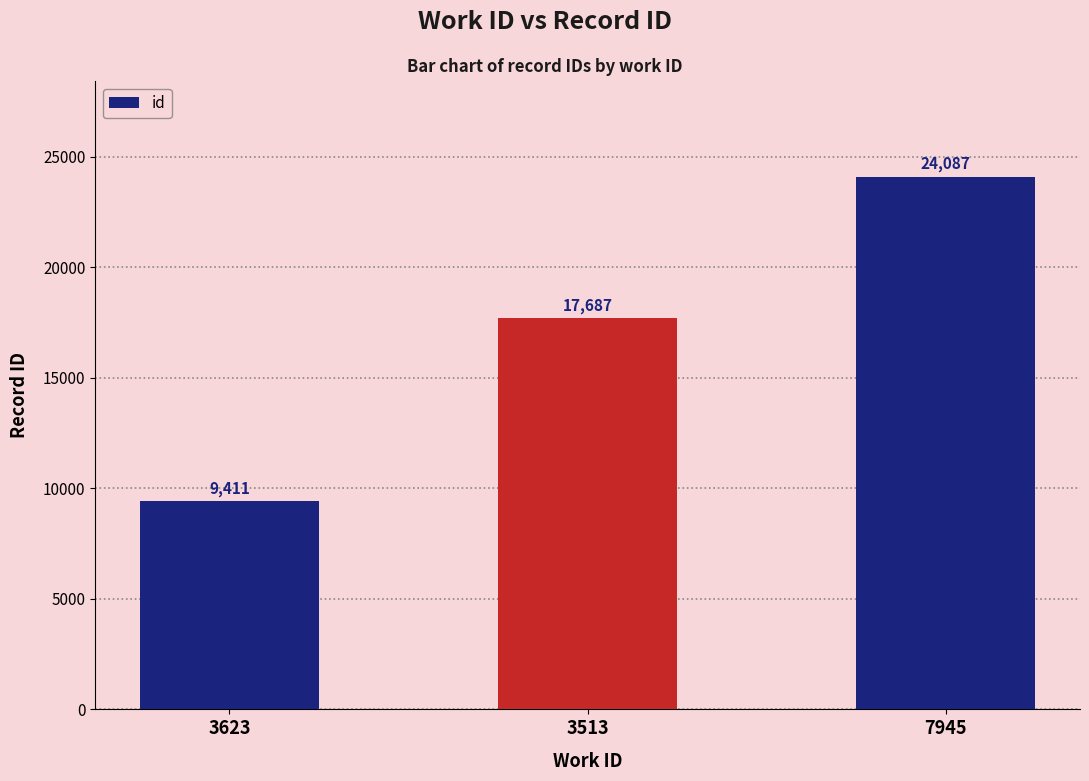

What is the average value?

17062